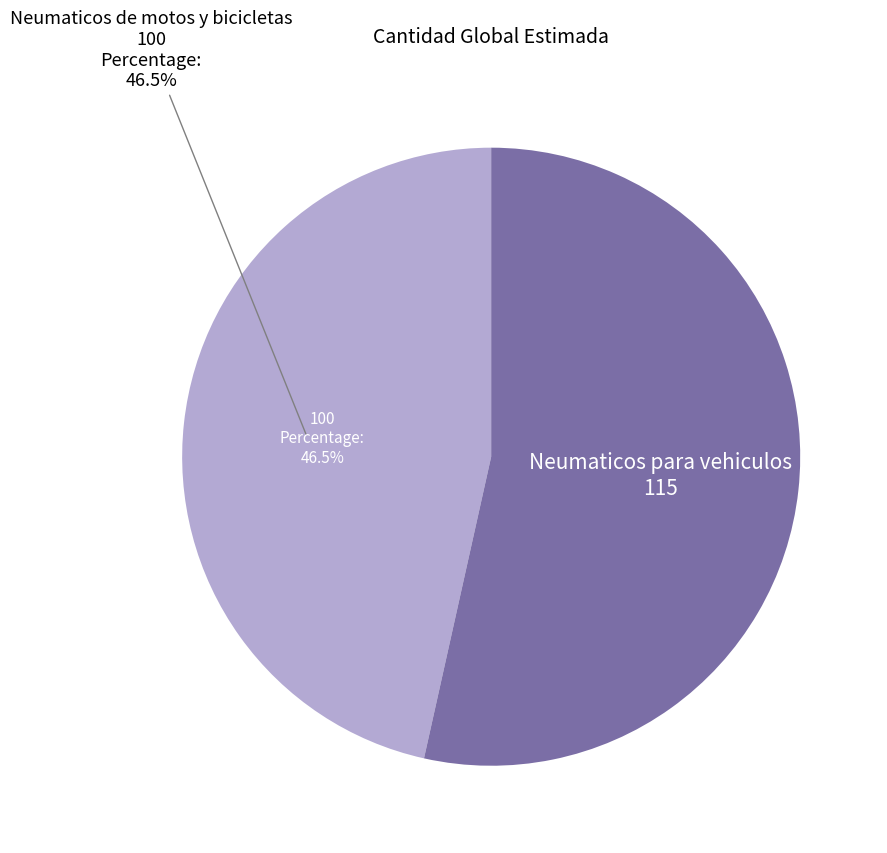

Does any single category account for the majority?

Yes